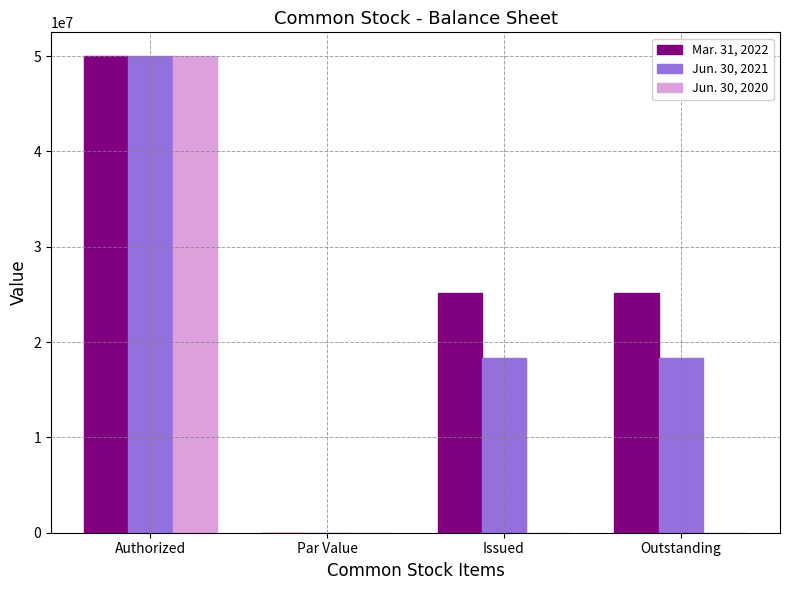

What is the maximum value shown in the chart?

50000000.0